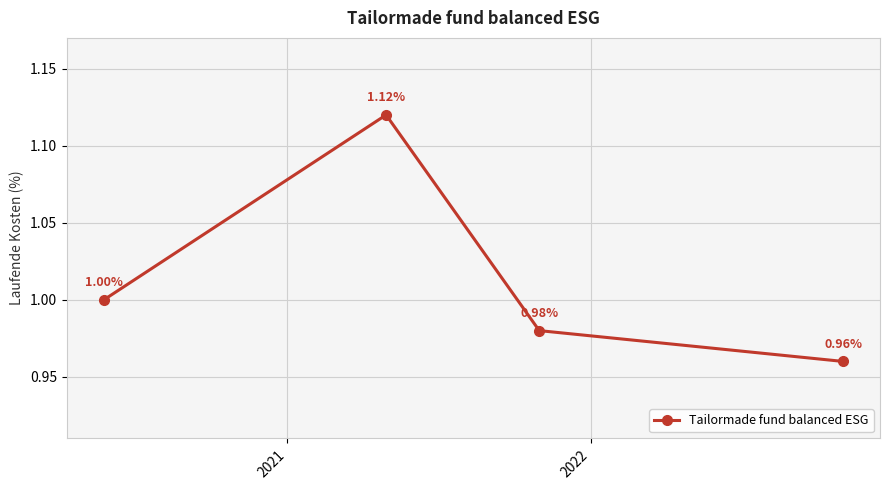

Does the chart have visible grid lines?

Yes